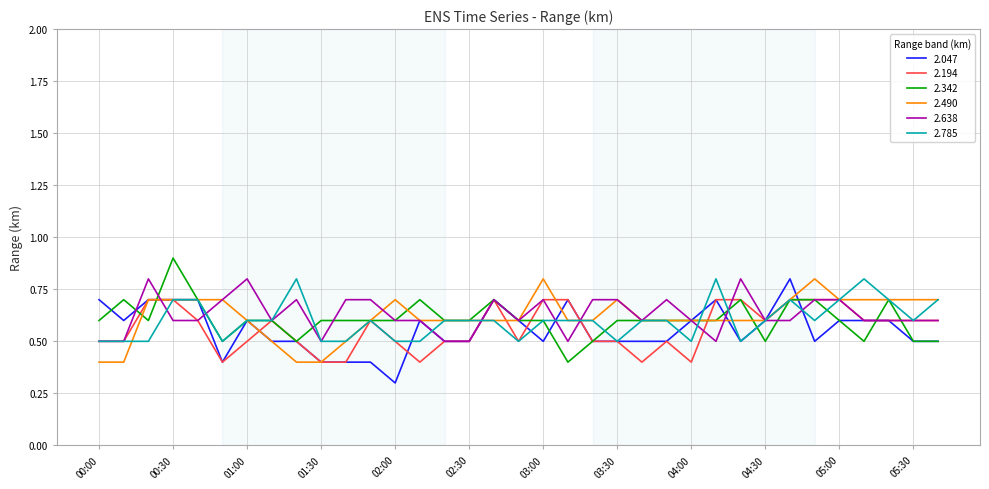

What is the smallest value displayed?

0.3